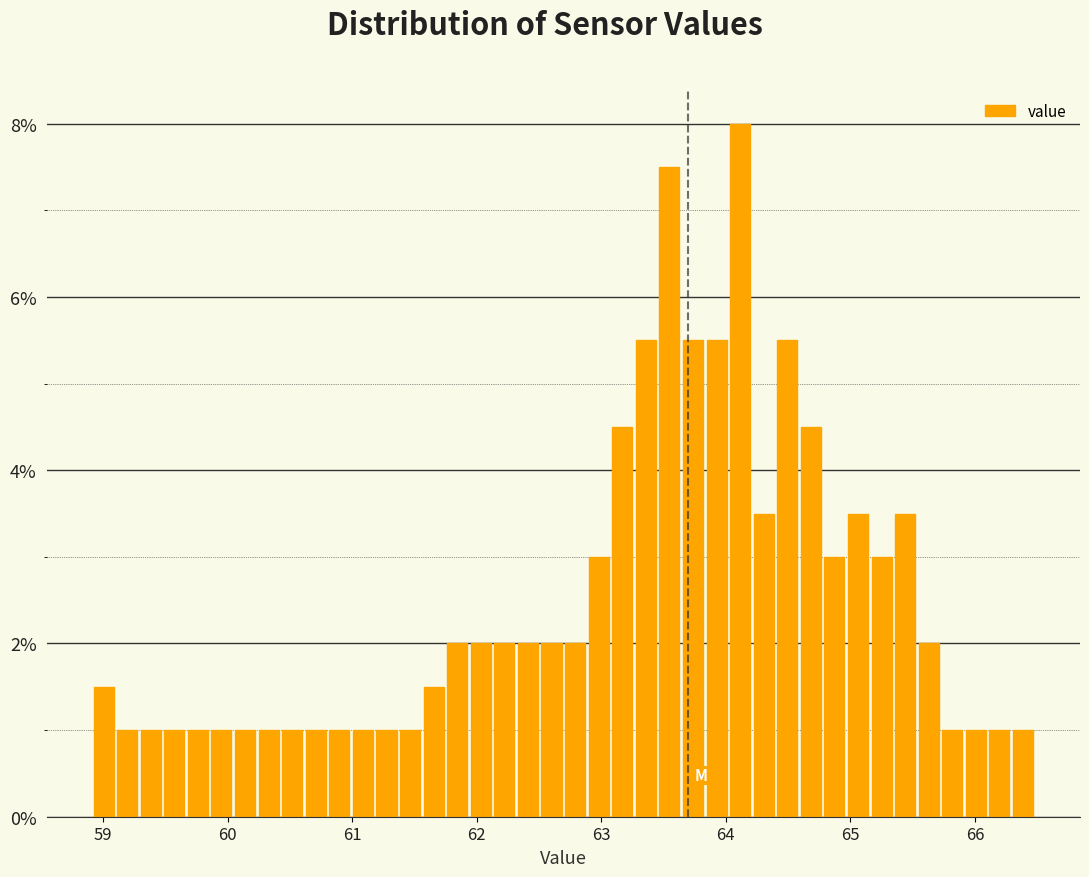

Read against the x-axis, roughly where is the centre of the tallest bar?

64.1